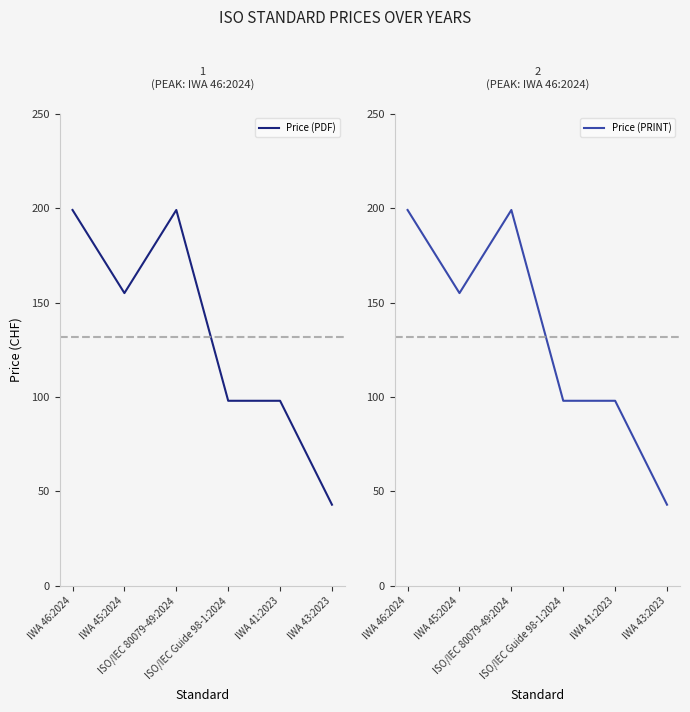

What is the sum of all Price (PRINT) values?

792